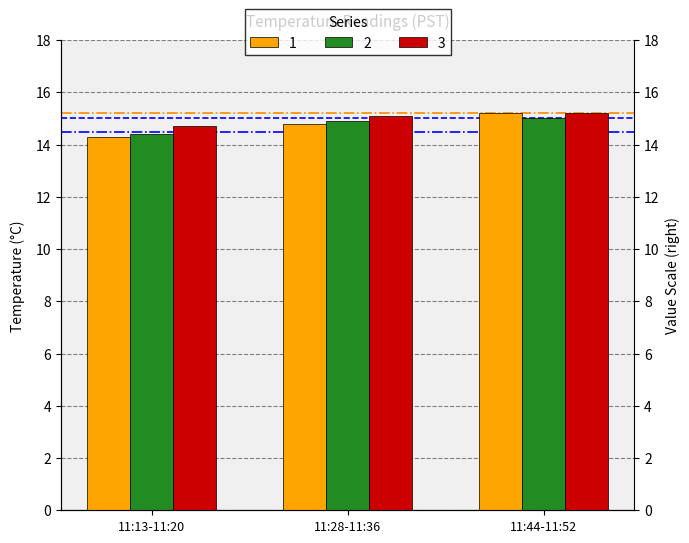

Which series changed the most between 11:13-11:20 and 11:44-11:52?

1